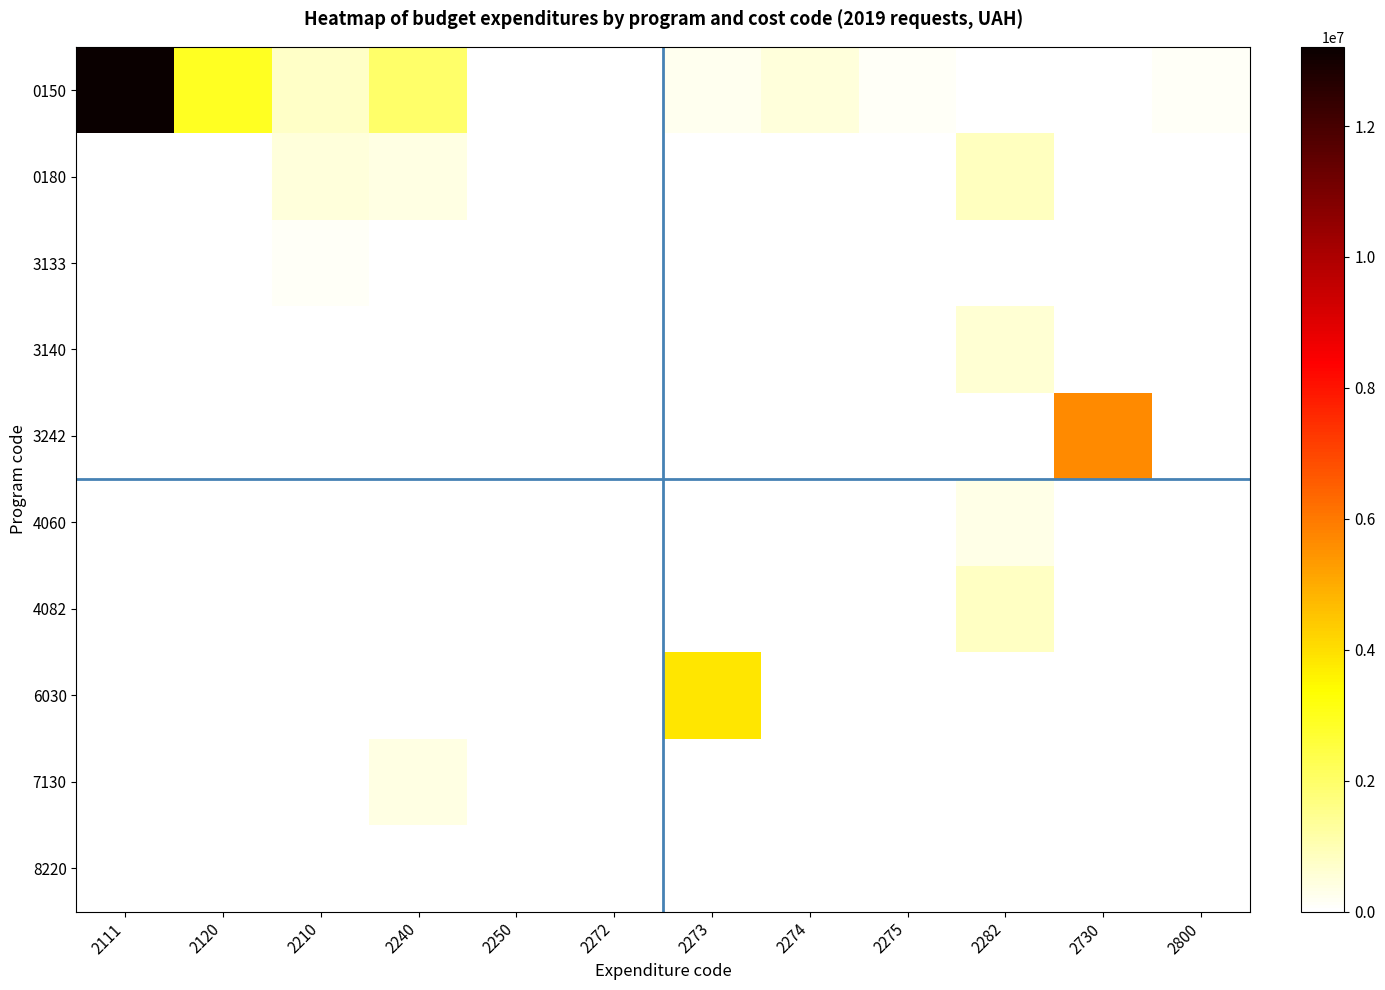

Reading left to right, list all the values displayed in this chart.

0150: 2111=13210400	2120=2906300	2210=730000	2240=1980000	2250=50000	2272=20000	2273=250000	2274=510000	2275=150000	2282=30000	2730=10000	2800=140000
0180: 2111=0	2120=0	2210=500000	2240=400000	2250=0	2272=0	2273=0	2274=0	2275=0	2282=870000	2730=0	2800=0
3133: 2111=0	2120=0	2210=126000	2240=0	2250=0	2272=0	2273=0	2274=0	2275=0	2282=0	2730=0	2800=0
3140: 2111=0	2120=0	2210=0	2240=0	2250=0	2272=0	2273=0	2274=0	2275=0	2282=600000	2730=0	2800=0
3242: 2111=0	2120=0	2210=0	2240=0	2250=0	2272=0	2273=0	2274=0	2275=0	2282=0	2730=5629000	2800=0
4060: 2111=0	2120=0	2210=45000	2240=0	2250=0	2272=0	2273=0	2274=0	2275=0	2282=345000	2730=0	2800=0
4082: 2111=0	2120=0	2210=0	2240=0	2250=0	2272=0	2273=0	2274=0	2275=0	2282=775000	2730=0	2800=0
6030: 2111=0	2120=0	2210=0	2240=0	2250=0	2272=0	2273=3850000	2274=0	2275=0	2282=0	2730=0	2800=0
7130: 2111=0	2120=0	2210=0	2240=385000	2250=0	2272=0	2273=0	2274=0	2275=0	2282=0	2730=0	2800=0
8220: 2111=0	2120=0	2210=0	2240=0	2250=0	2272=0	2273=0	2274=0	2275=0	2282=0	2730=0	2800=0